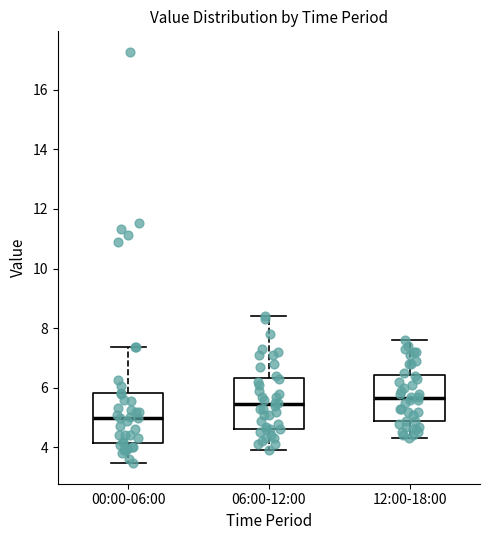

Which box's median line is the highest?

12:00-18:00